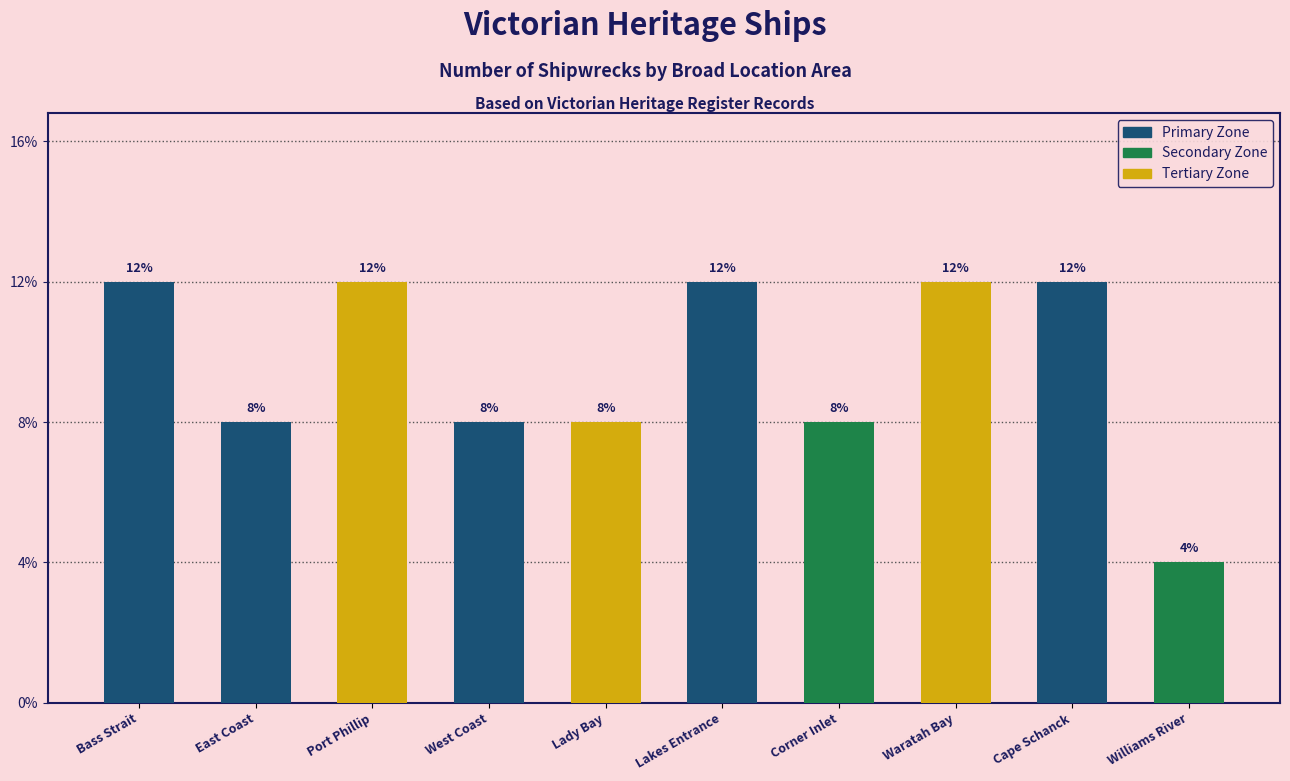

Are the bars horizontal?

No